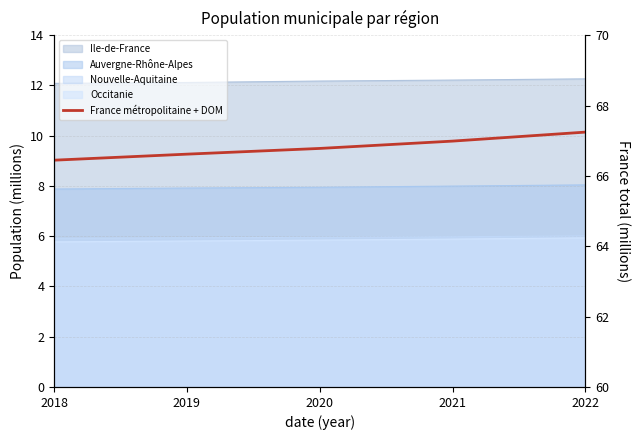

What is the average value?

66.8